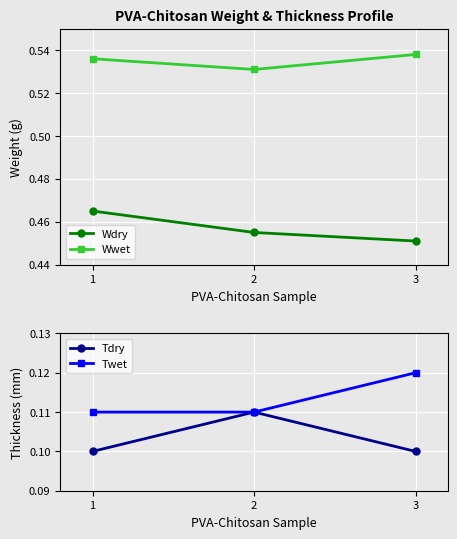

Reading left to right, transcribe all the data shown in this chart.

Wdry: 1=0.5	2=0.5	3=0.5
Wwet: 1=0.5	2=0.5	3=0.5
Tdry: 1=0.1	2=0.1	3=0.1
Twet: 1=0.1	2=0.1	3=0.1